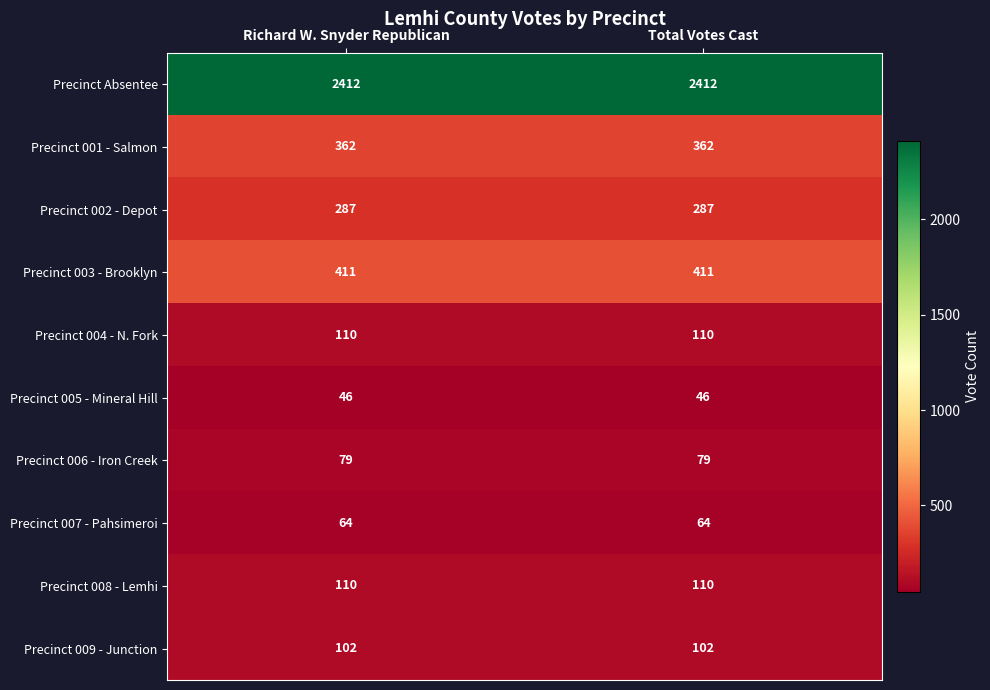

Which series has the largest total across all categories?

Precinct Absentee